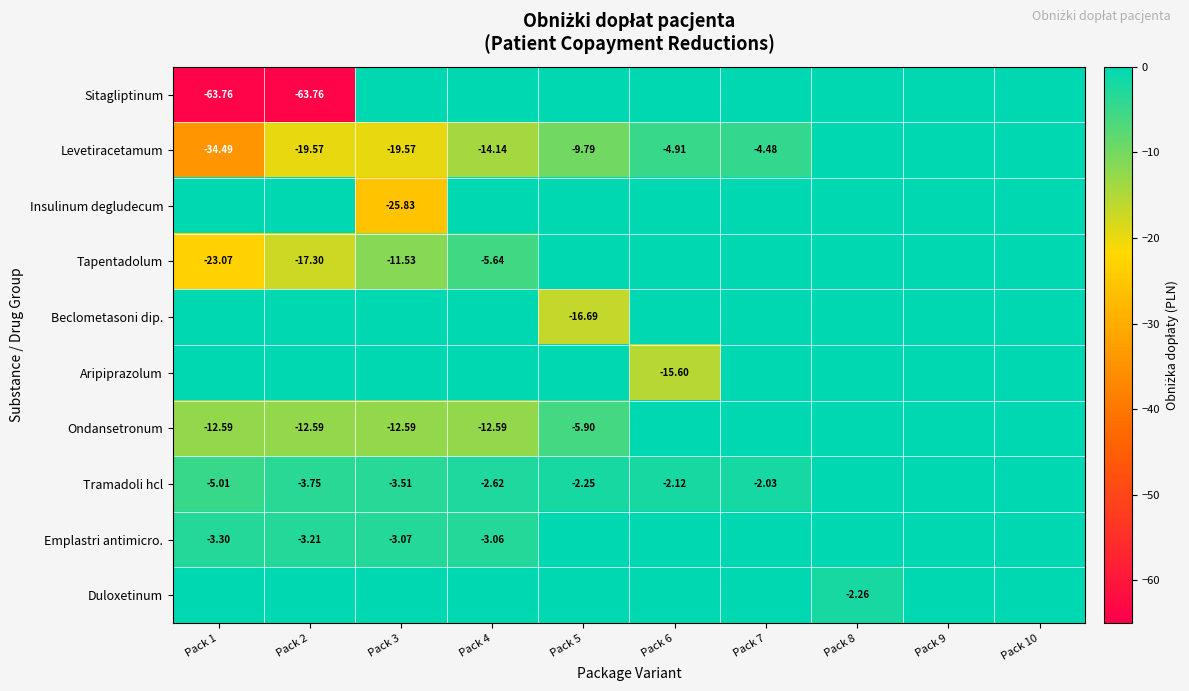

How many negative values does the Sitagliptinum series have?

2